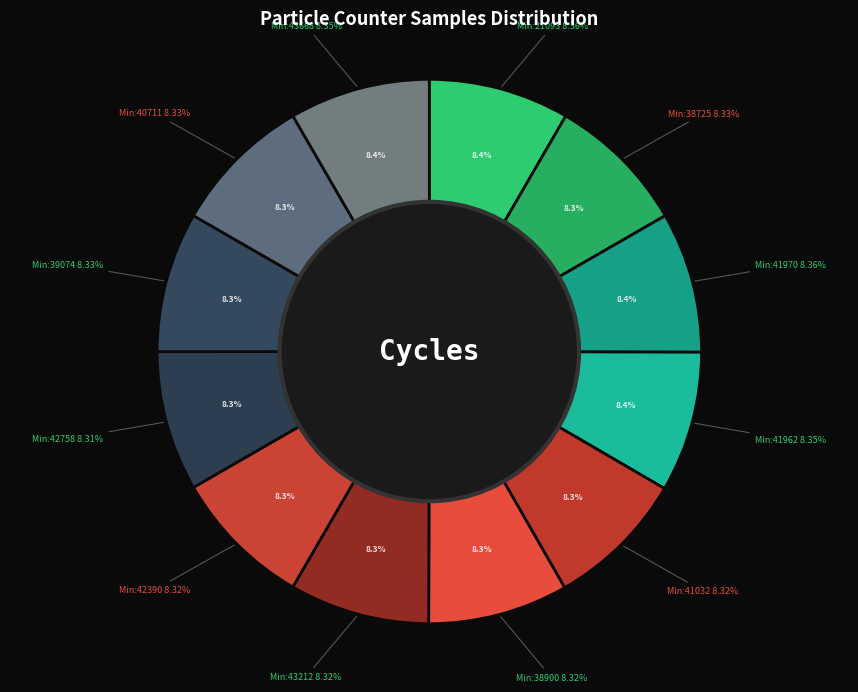

How many slices are in this pie chart?

12